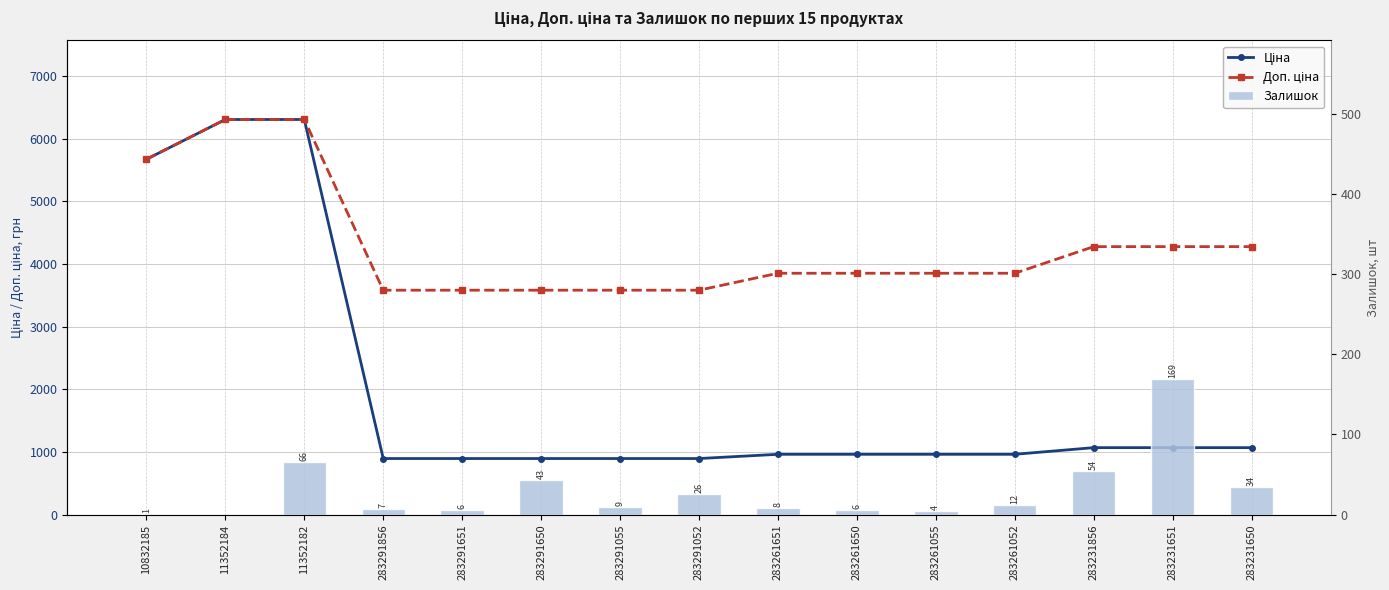

At which label does Залишок reach its minimum?

11352184